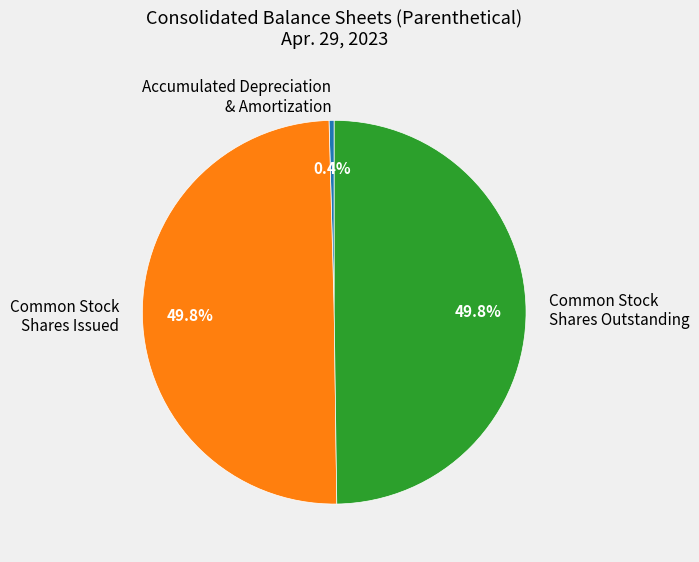

Between Accumulated Depreciation & Amortization and Common Stock Shares Issued, which is larger?

Common Stock Shares Issued